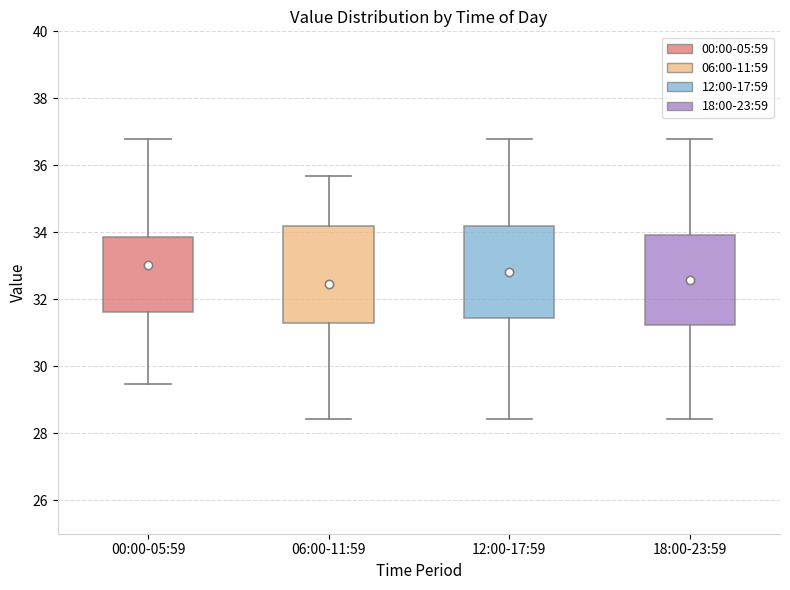

Reading left to right, transcribe this box plot: for each box, give where its median line is, the range the box spans, and where its two whiskers end, as read against the y-axis. The values are not printed on the chart, so give them approximately, as read against the axis.

00:00-05:59: median 33.4, box 31.6 to 33.8, whiskers 29.4 to 36.8
06:00-11:59: median 32.4, box 31.4 to 34.2, whiskers 28.4 to 35.6
12:00-17:59: median 33.0, box 31.4 to 34.2, whiskers 28.4 to 36.8
18:00-23:59: median 32.8, box 31.2 to 34.0, whiskers 28.4 to 36.8